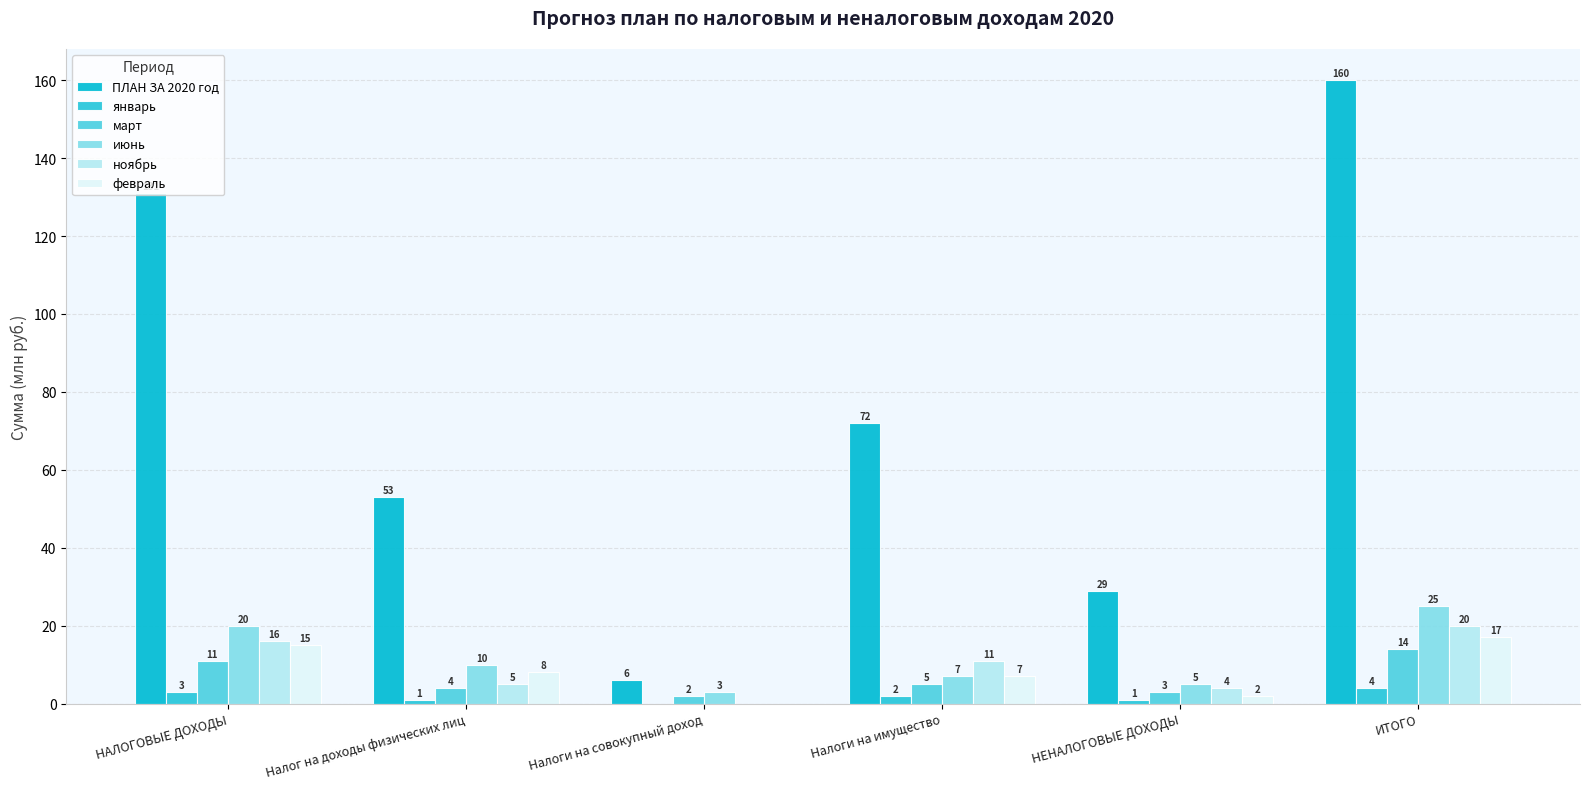

Reading left to right, transcribe all the data shown in this chart.

ПЛАН ЗА 2020 год: НАЛОГОВЫЕ ДОХОДЫ=131	Налог на доходы физических лиц=53	Налоги на совокупный доход=6	Налоги на имущество=72	НЕНАЛОГОВЫЕ ДОХОДЫ=29	ИТОГО=160
январь: НАЛОГОВЫЕ ДОХОДЫ=3	Налог на доходы физических лиц=1	Налоги на совокупный доход=0	Налоги на имущество=2	НЕНАЛОГОВЫЕ ДОХОДЫ=1	ИТОГО=4
март: НАЛОГОВЫЕ ДОХОДЫ=11	Налог на доходы физических лиц=4	Налоги на совокупный доход=2	Налоги на имущество=5	НЕНАЛОГОВЫЕ ДОХОДЫ=3	ИТОГО=14
июнь: НАЛОГОВЫЕ ДОХОДЫ=20	Налог на доходы физических лиц=10	Налоги на совокупный доход=3	Налоги на имущество=7	НЕНАЛОГОВЫЕ ДОХОДЫ=5	ИТОГО=25
ноябрь: НАЛОГОВЫЕ ДОХОДЫ=16	Налог на доходы физических лиц=5	Налоги на совокупный доход=0	Налоги на имущество=11	НЕНАЛОГОВЫЕ ДОХОДЫ=4	ИТОГО=20
февраль: НАЛОГОВЫЕ ДОХОДЫ=15	Налог на доходы физических лиц=8	Налоги на совокупный доход=0	Налоги на имущество=7	НЕНАЛОГОВЫЕ ДОХОДЫ=2	ИТОГО=17